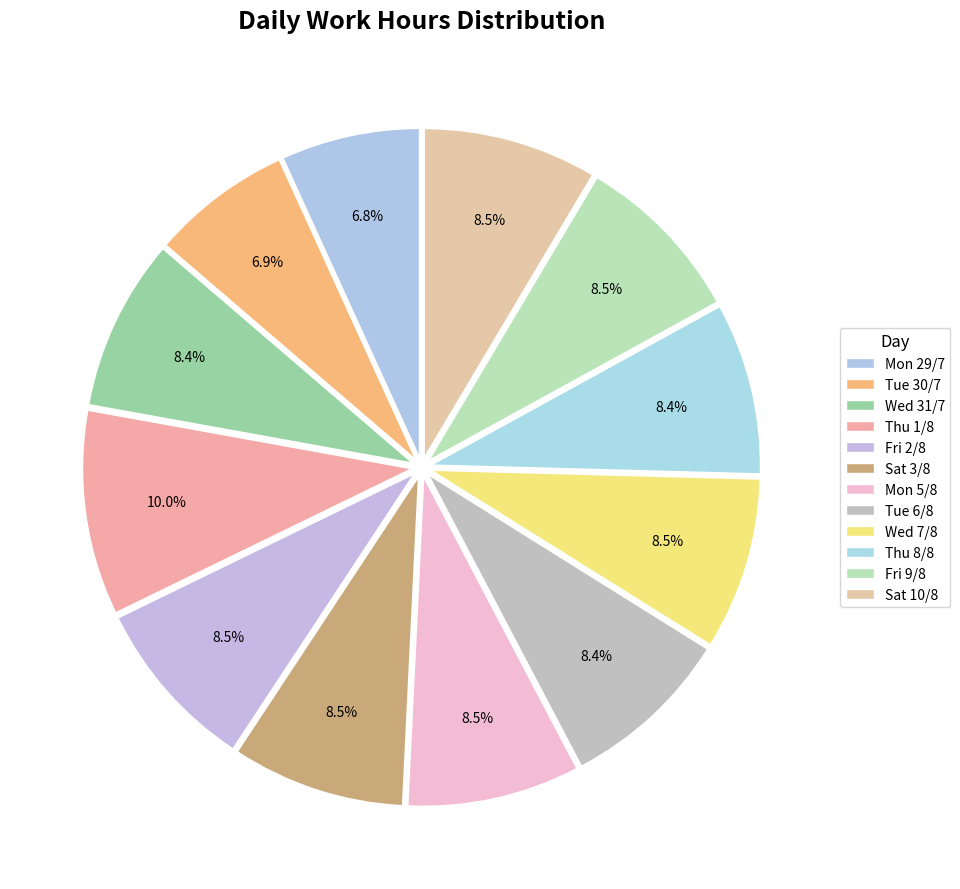

Does Fri 9/8 represent more than half of the total?

No